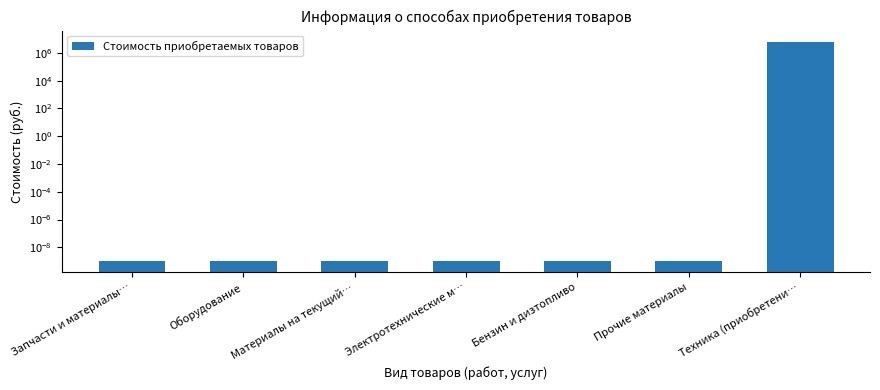

Reading left to right, what are all the values shown in this chart?

Запчасти и материалы…=0.0	Оборудование=0.0	Материалы на текущий…=0.0	Электротехнические м…=0.0	Бензин и дизтопливо=0.0	Прочие материалы=0.0	Техника (приобретени…=6601000.0